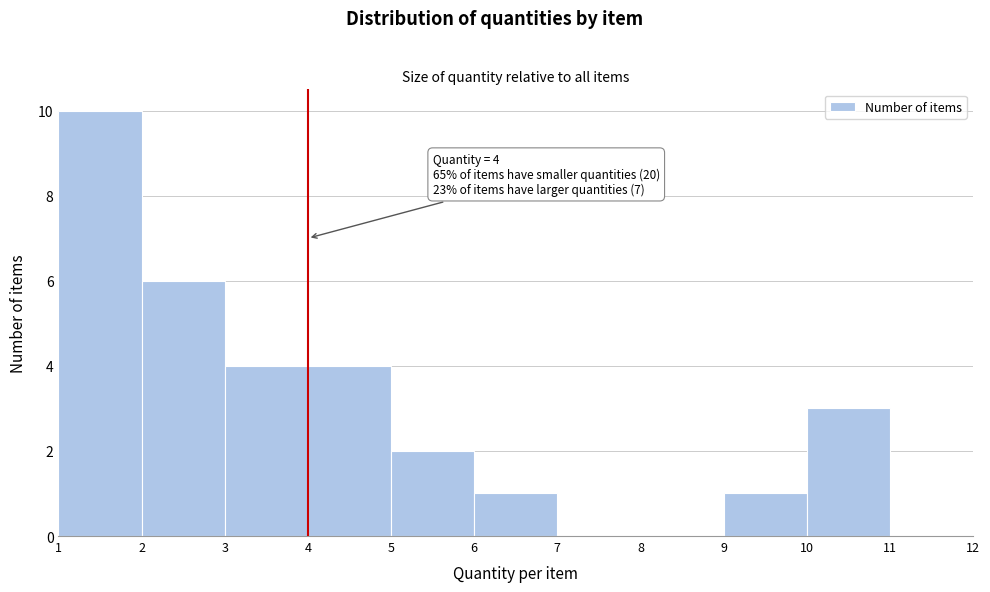

Over which range of the x-axis is the bar tallest?

1 to 2